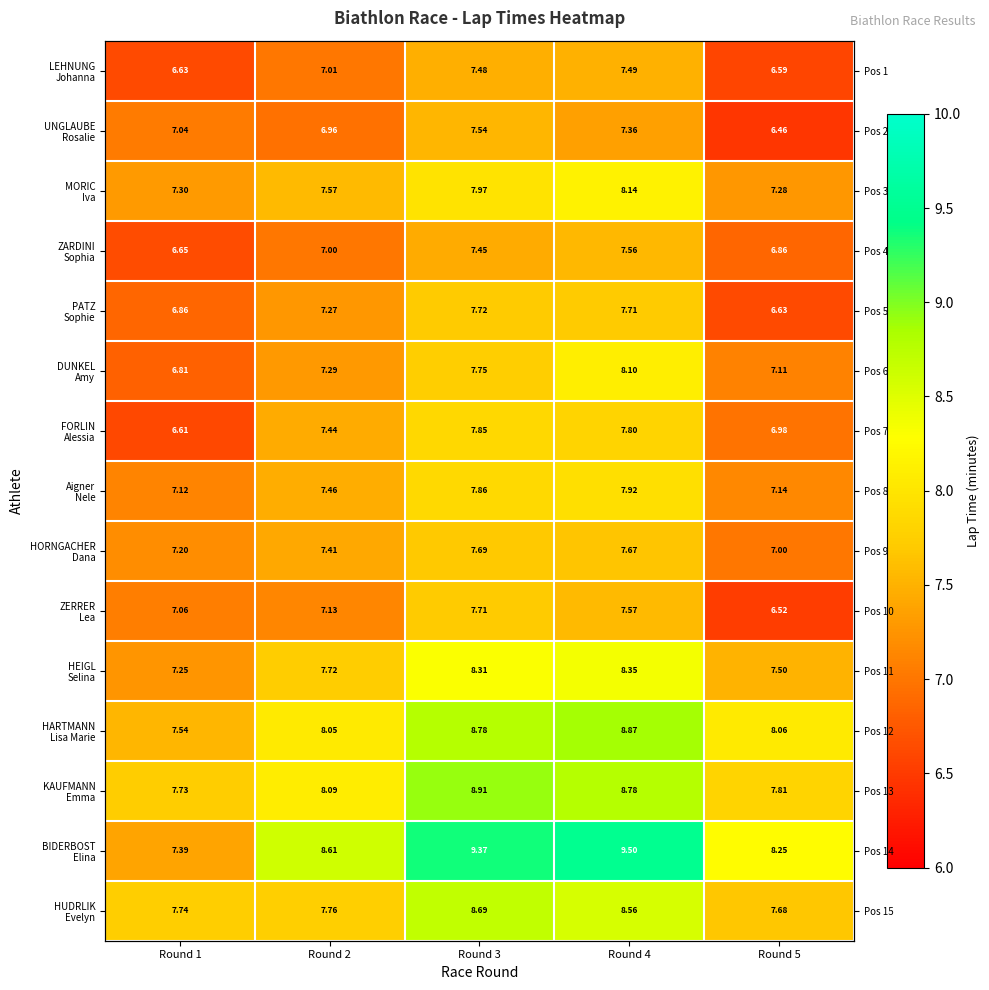

What is the difference between the maximum and minimum values in the LEHNUNG Johanna series?

0.9